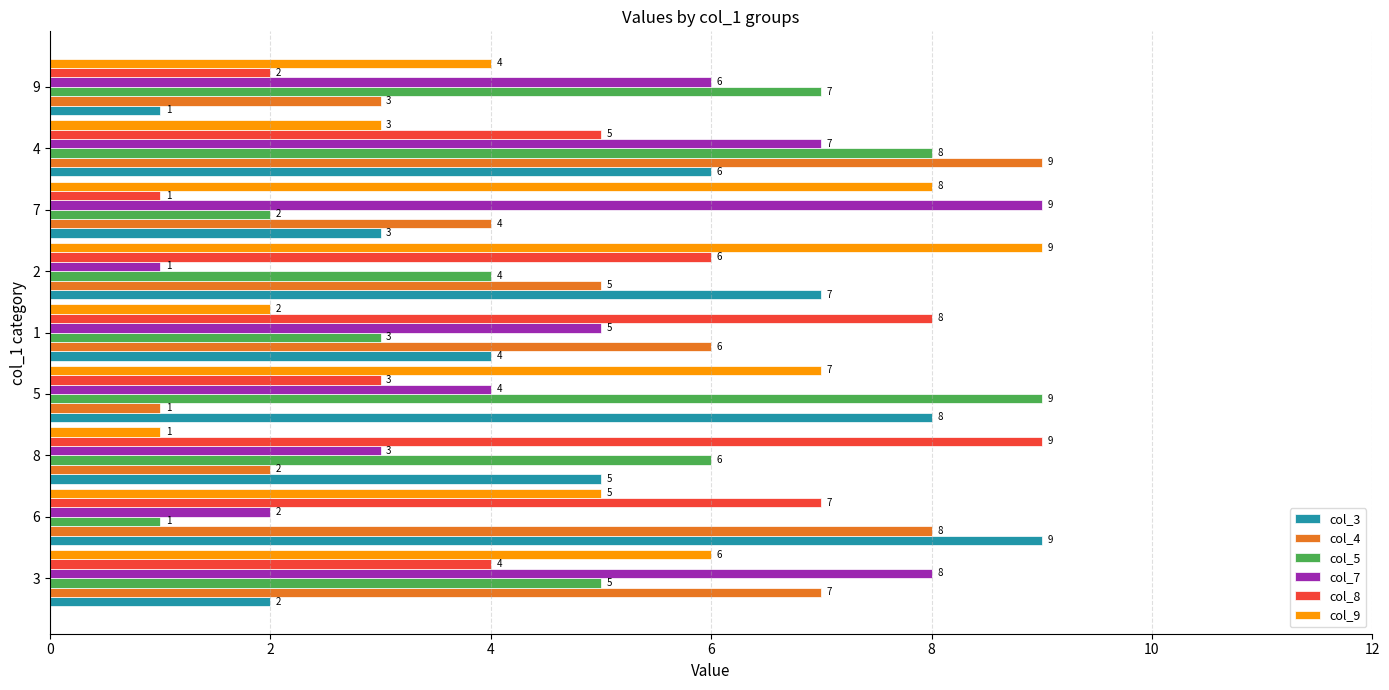

What is the smallest value displayed?

1